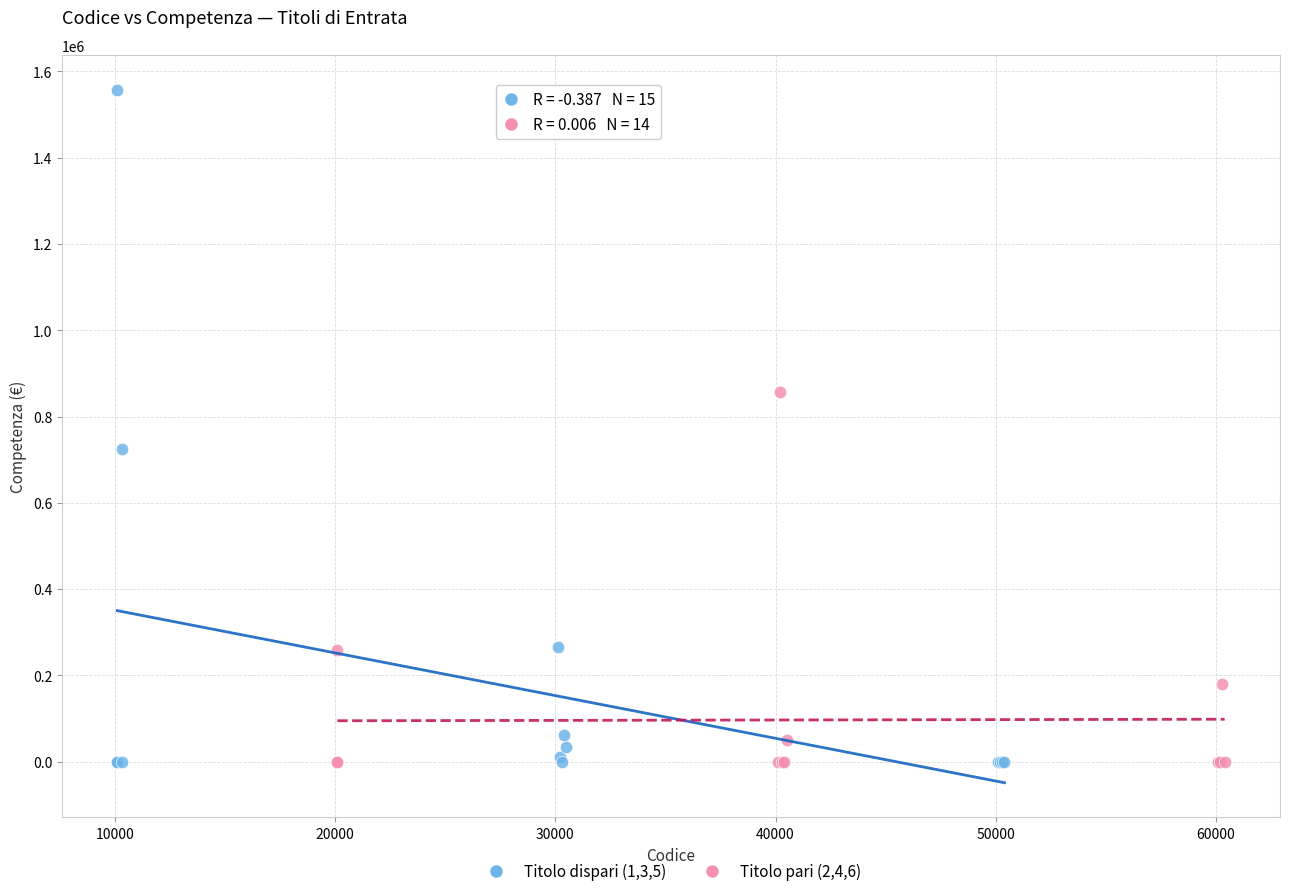

Which series has the widest spread of Y values?

Titolo dispari (1,3,5)